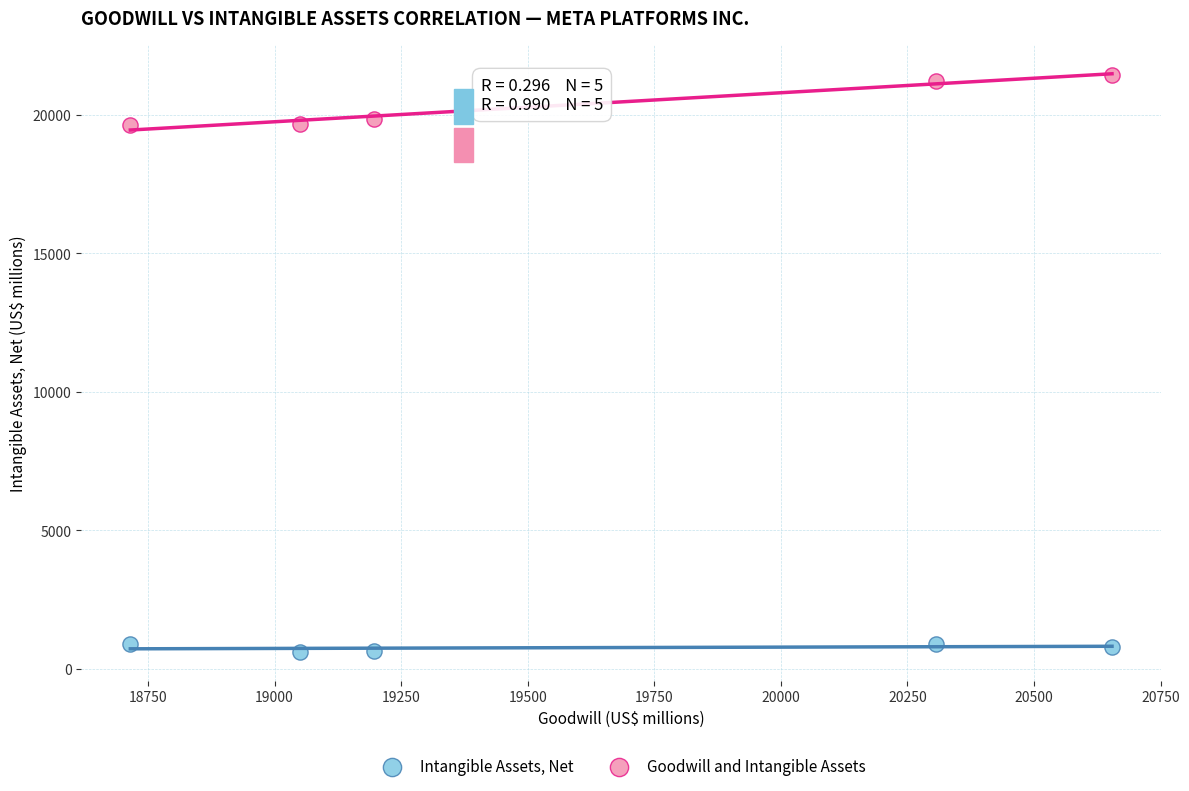

Across all data points, what is the range of X values (max minus min)?

1939